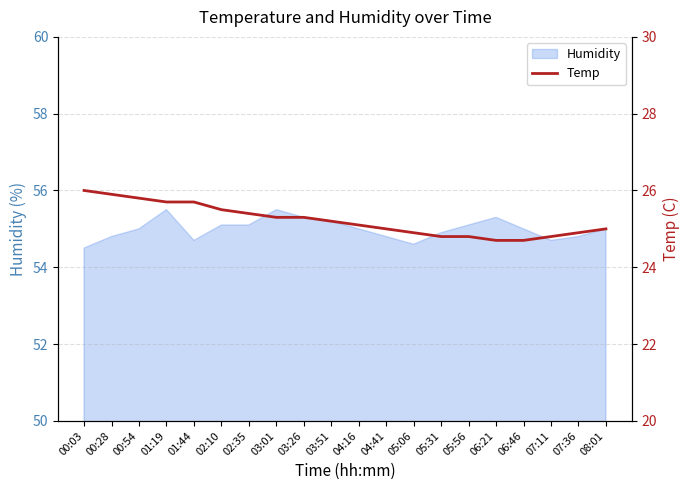

What is the label of the 14th point from the left?

05:31